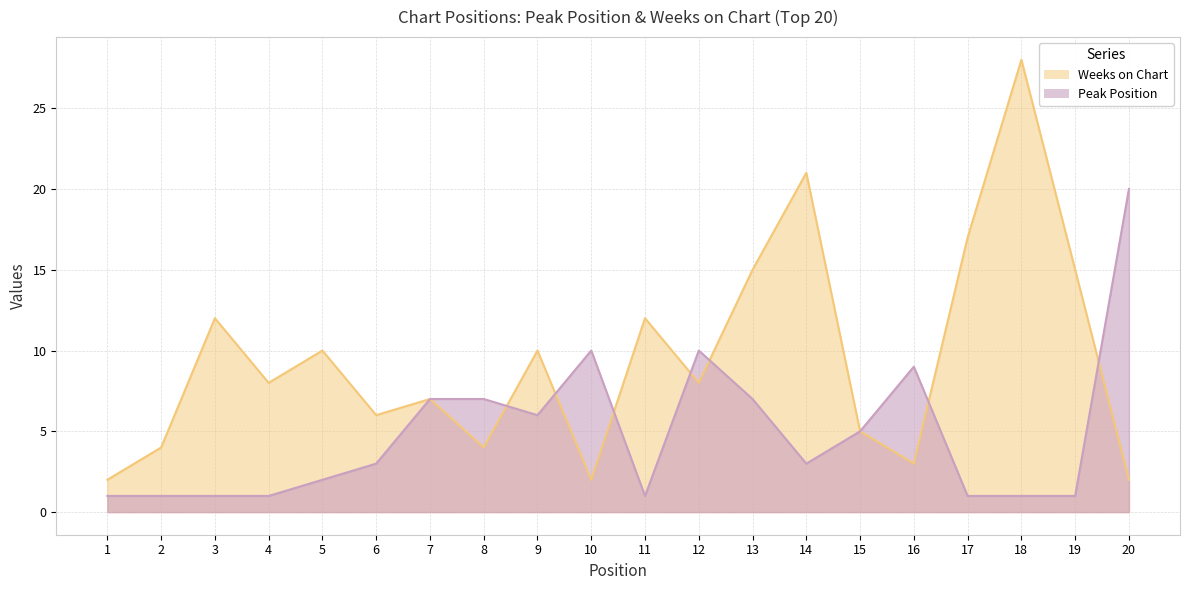

What is the average value of the Peak Position series?

5